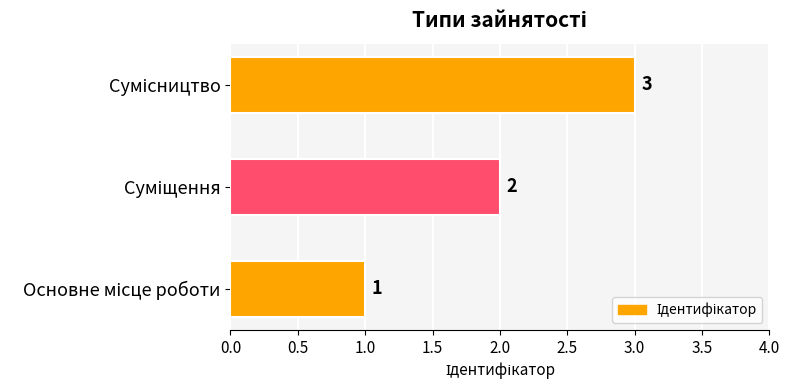

What is the greatest value displayed?

3